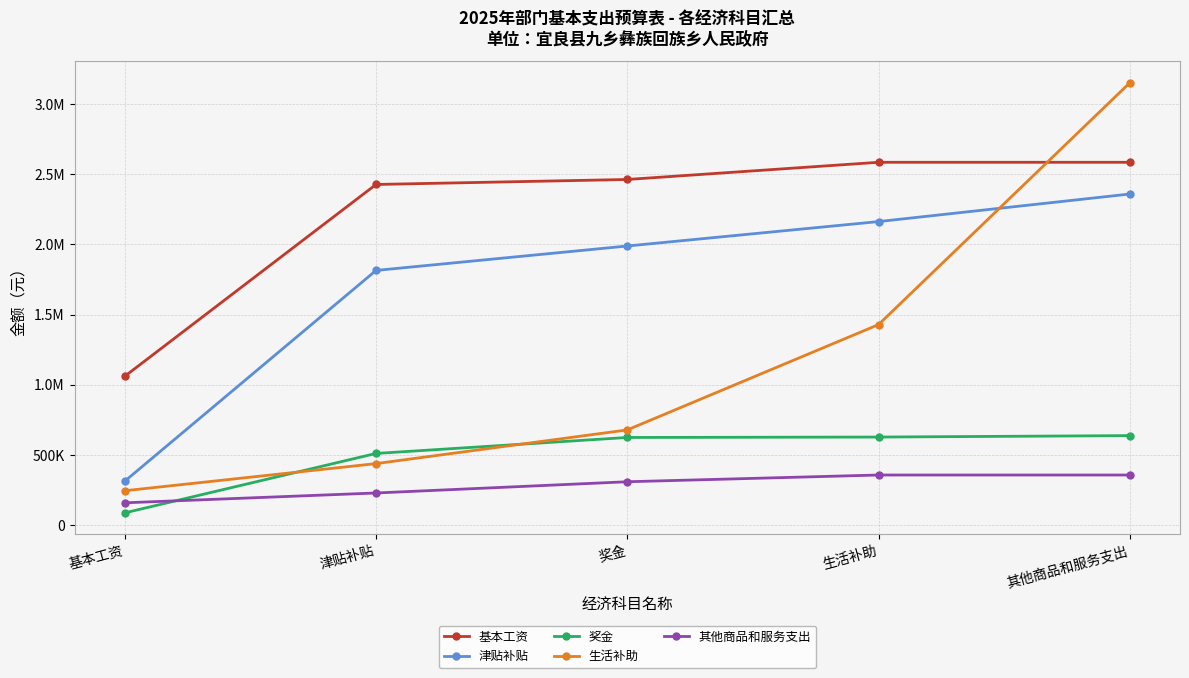

What are all the series names shown in the legend?

基本工资, 津贴补贴, 奖金, 生活补助, 其他商品和服务支出